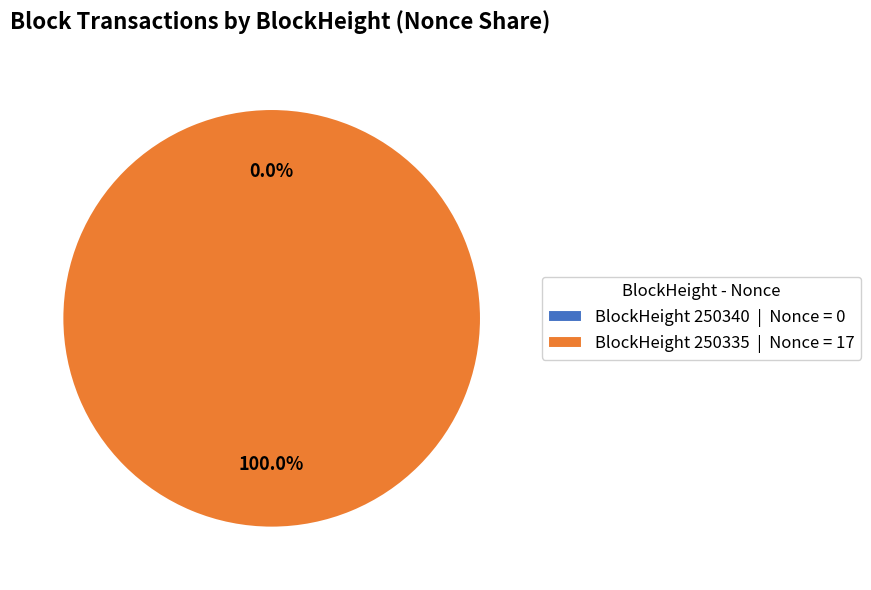

The 250335 slice represents 100% of the pie. True or false?

True